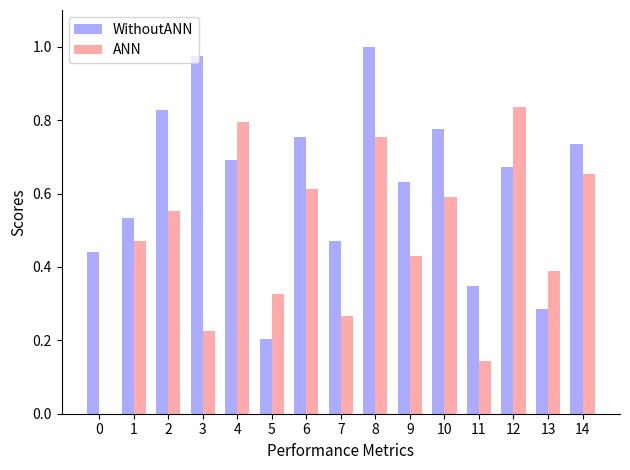

What are all the series names shown in the legend?

WithoutANN, ANN